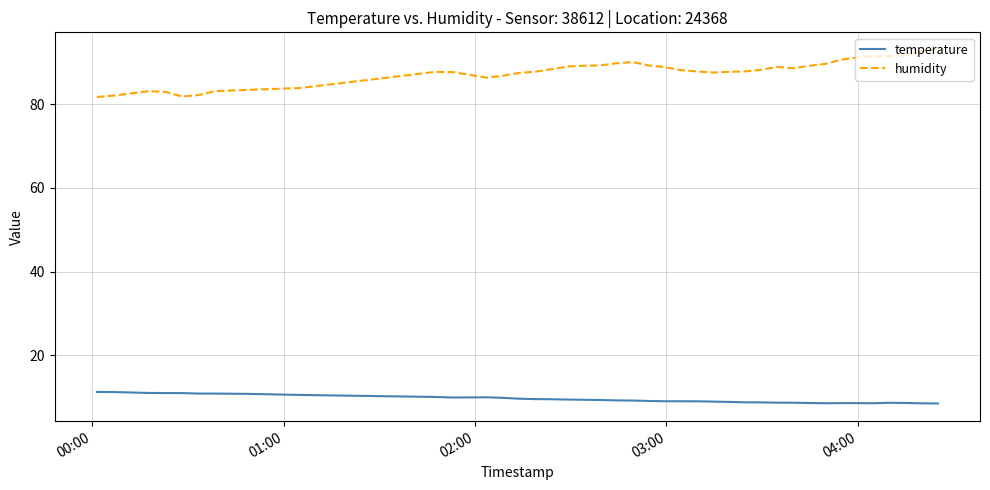

What are all the series names shown in the legend?

temperature, humidity